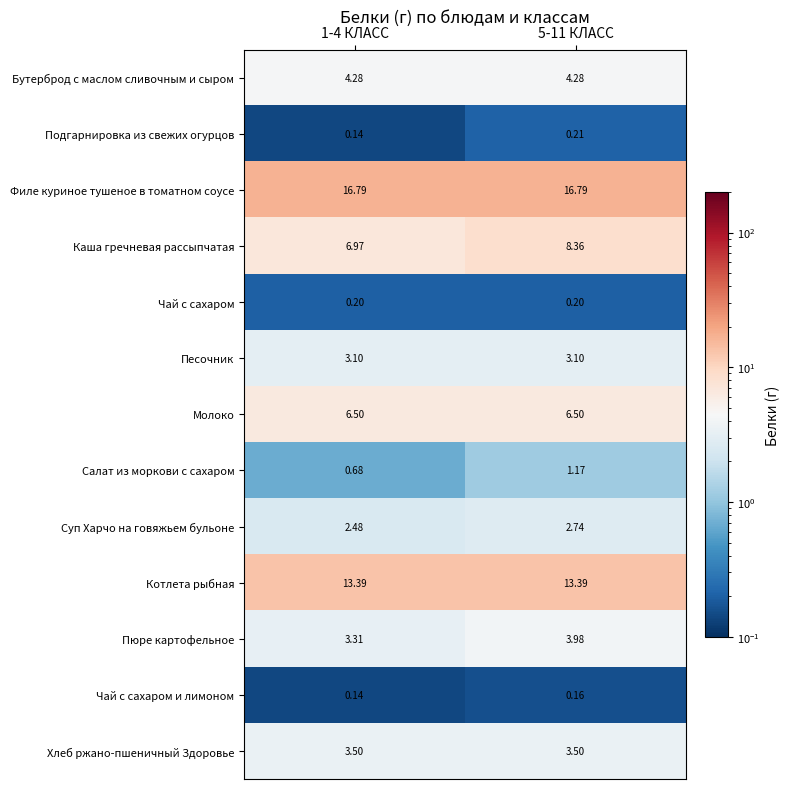

Is the value of Каша гречневая рассыпчатая at 5-11 КЛАСС greater than the value of Бутерброд с маслом сливочным и сыром at 5-11 КЛАСС?

Yes